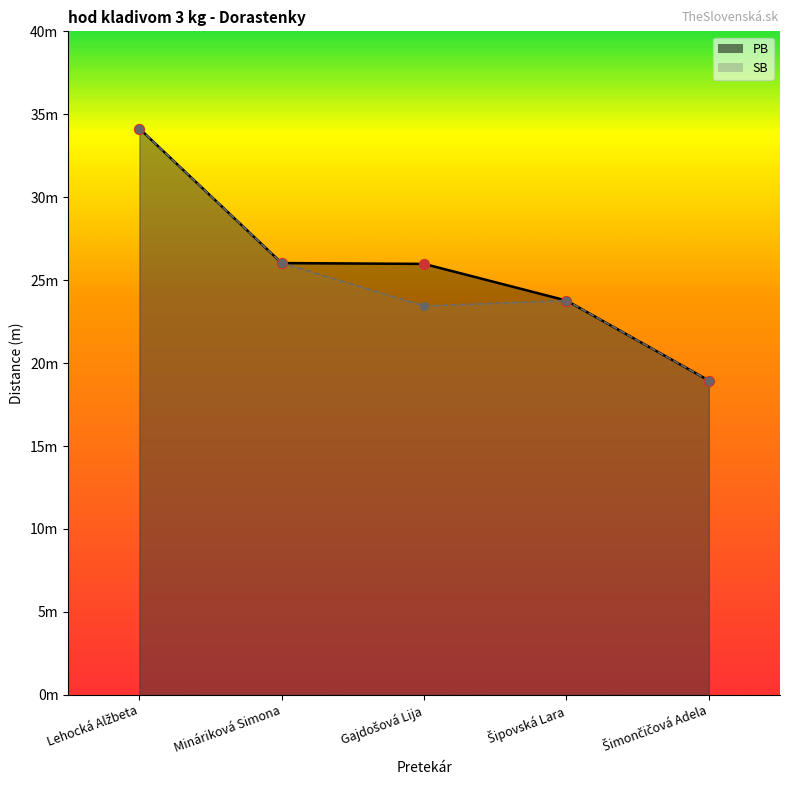

Which series has the largest total across all categories?

PB